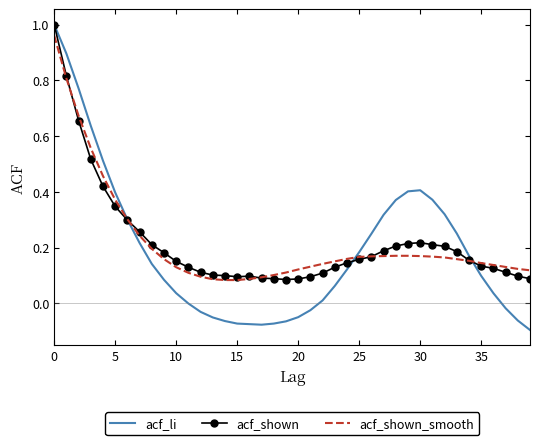

Which series has the largest range (max minus min)?

acf_li